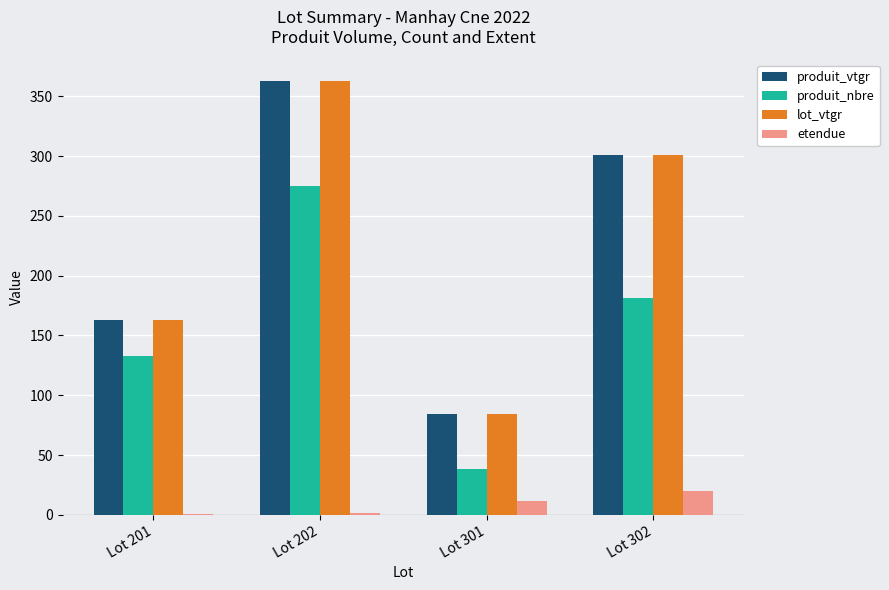

At which label is lot_vtgr closest to 223?

Lot 201